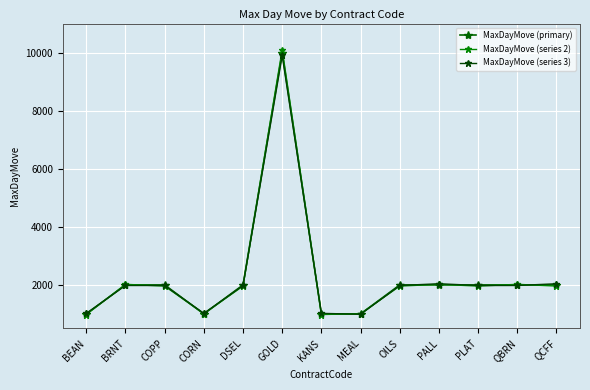

Does the chart display data point markers on the line(s)?

Yes